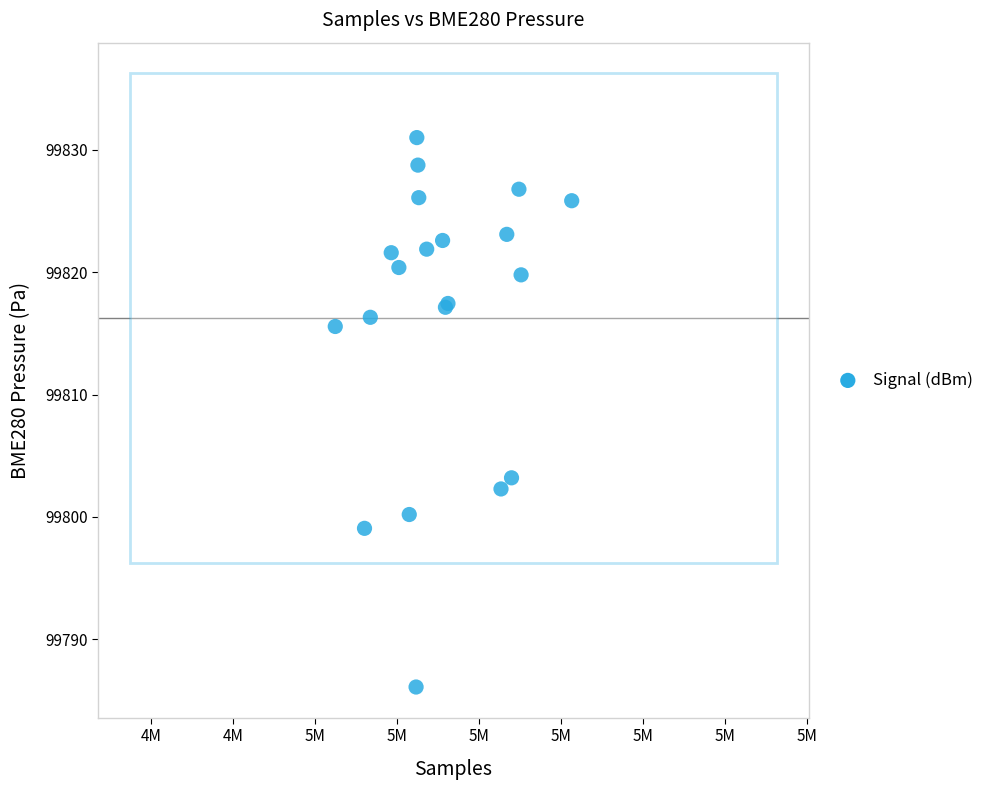

What Y value in the scatter plot is closest to 99808?

99803.2